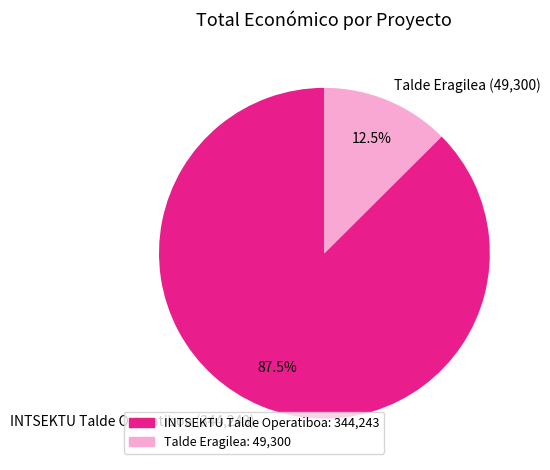

Which category has the biggest portion of the pie?

INTSEKTU Talde Operatiboa